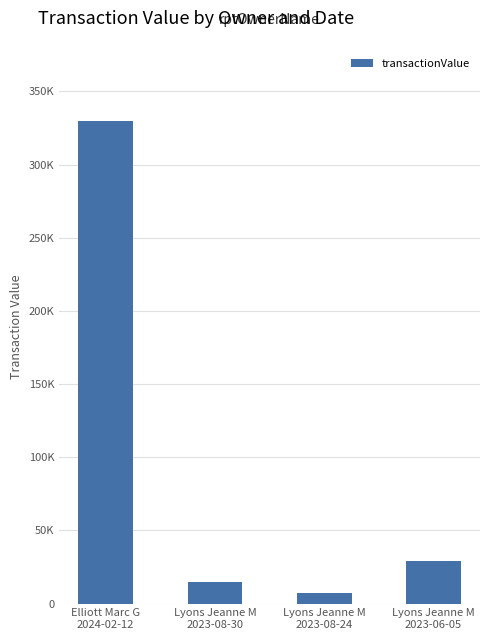

Rank the categories by value from highest to lowest.

Elliott Marc G
2024-02-12, Lyons Jeanne M
2023-06-05, Lyons Jeanne M
2023-08-30, Lyons Jeanne M
2023-08-24